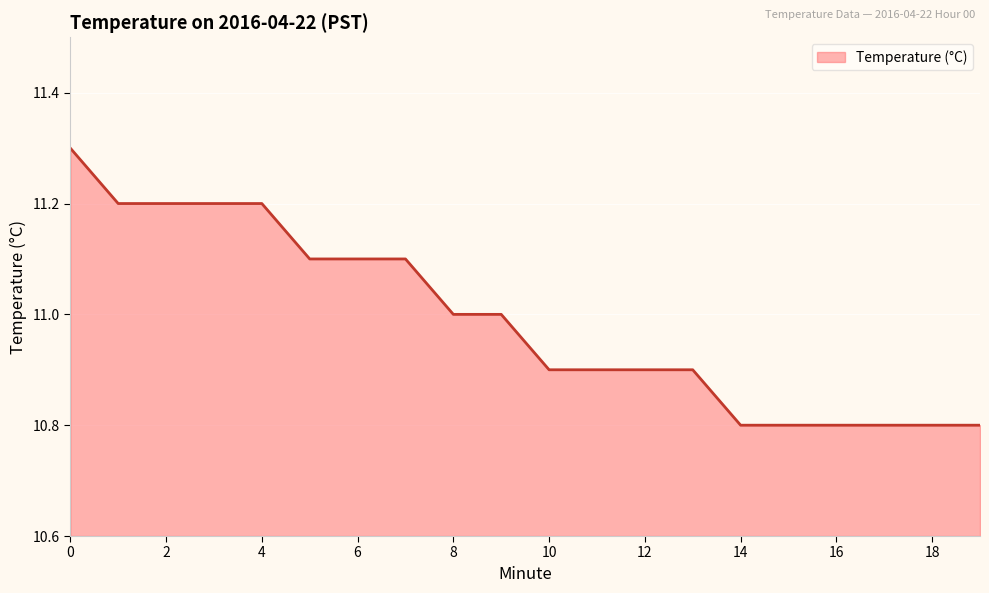

What is the greatest value displayed?

11.3